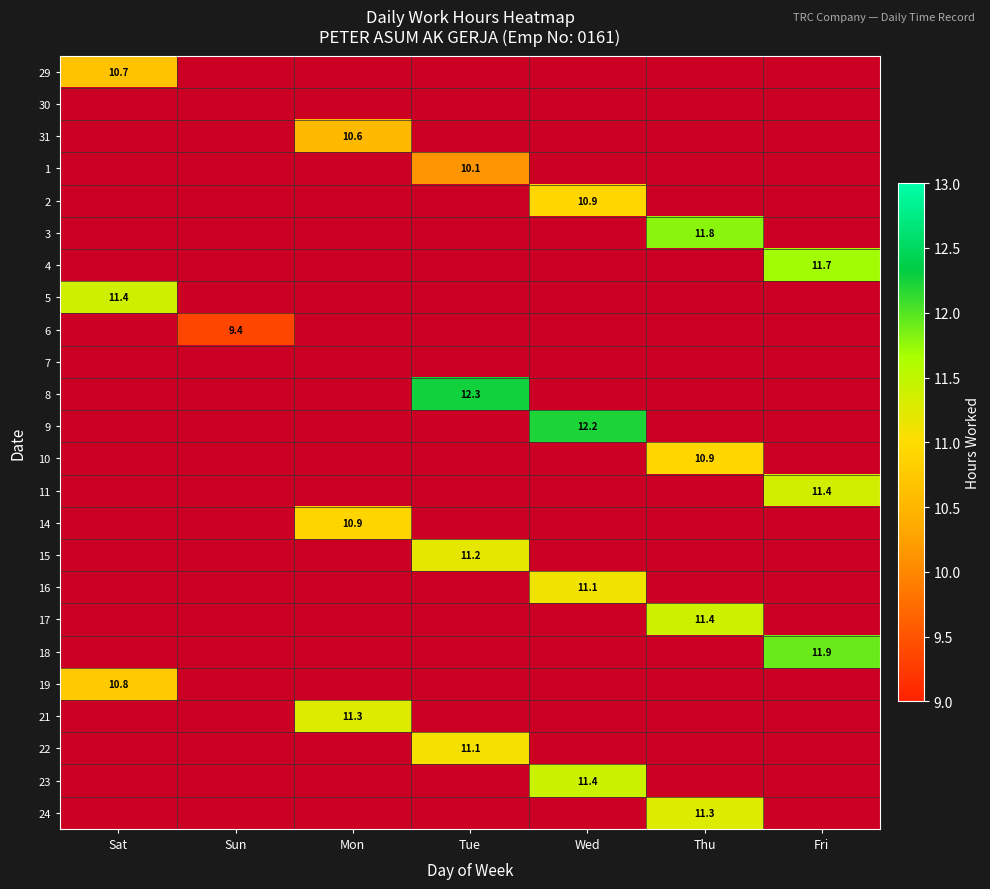

Is the value of 3 at Sat greater than the value of 15 at Tue?

No